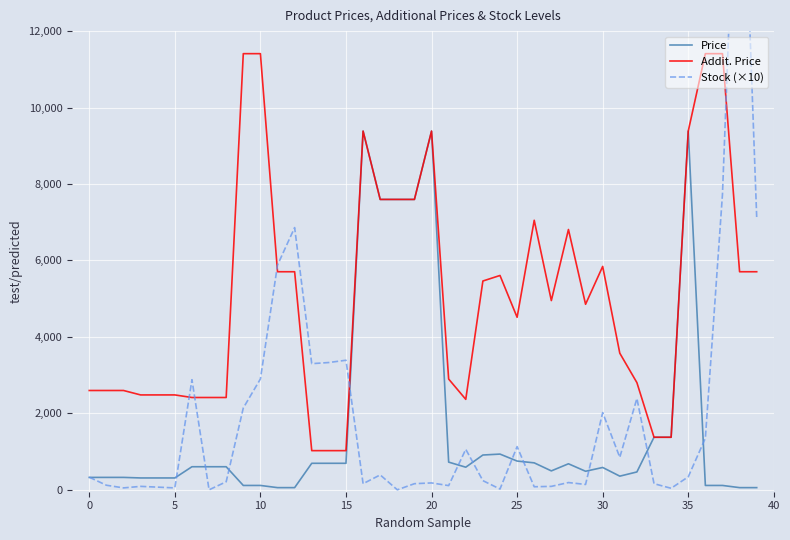

What is the lowest value of the Addit. Price series?

1024.6